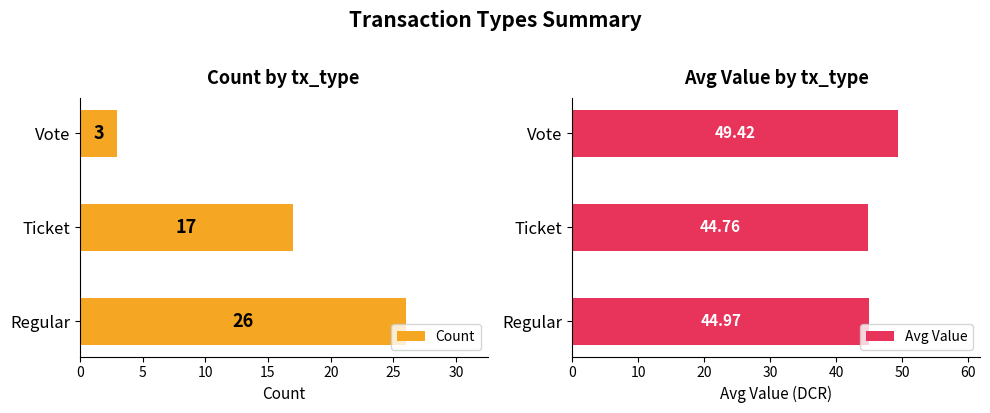

Count the number of categories in the chart.

3